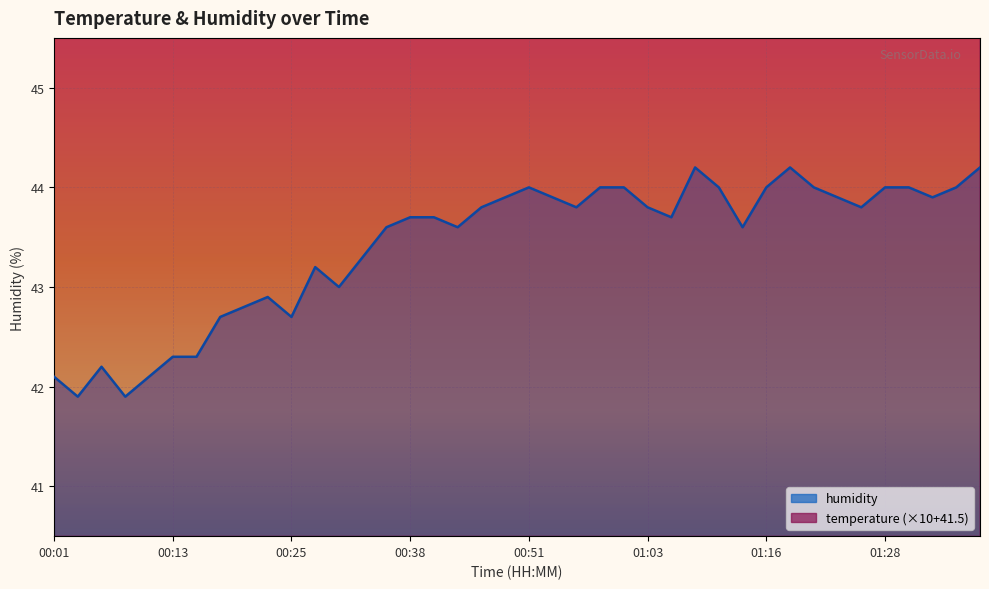

At which category does humidity reach its first local valley?

00:03